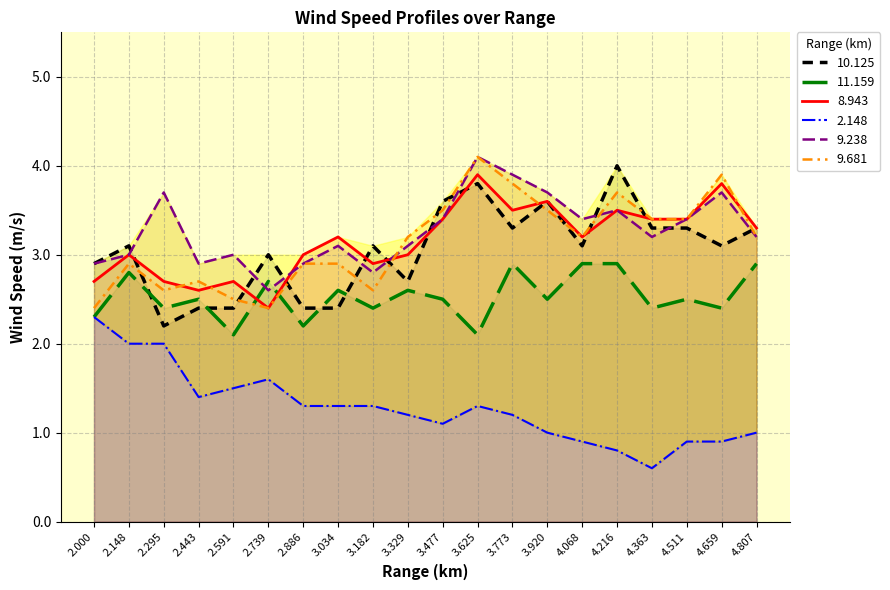

Where do 9.681 and 11.159 first cross each other?

2.591 and 2.739